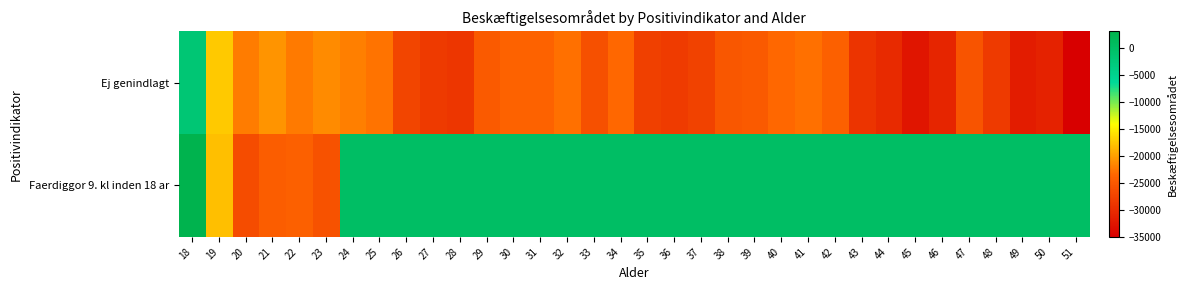

Which series has the largest total across all categories?

Faerdiggor 9. kl inden 18 ar